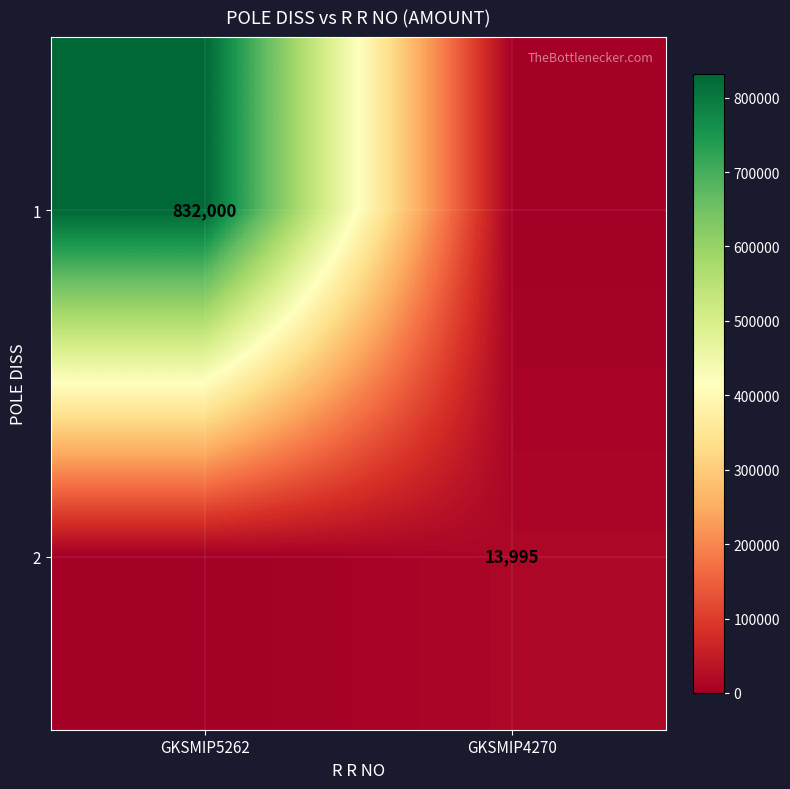

Is it true that 2 equals 9176 at GKSMIP4270?

False